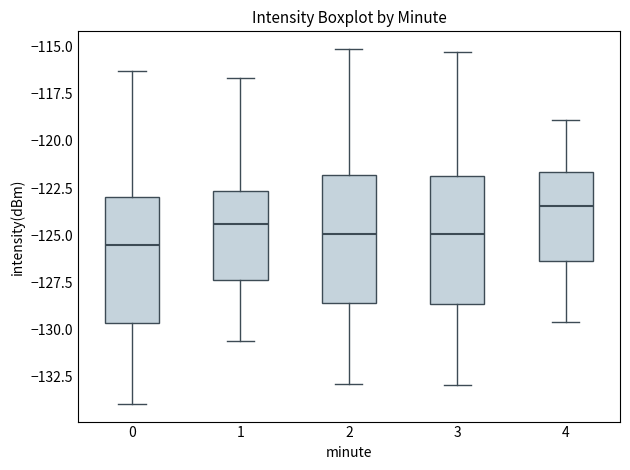

Which box's median line is the lowest?

0